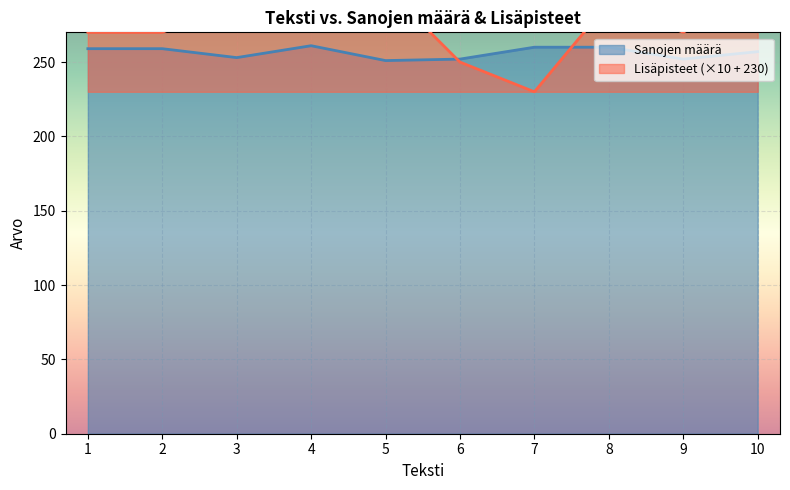

Is the value of Lisäpisteet at 10 greater than the value of Sanojen määrä at 10?

Yes